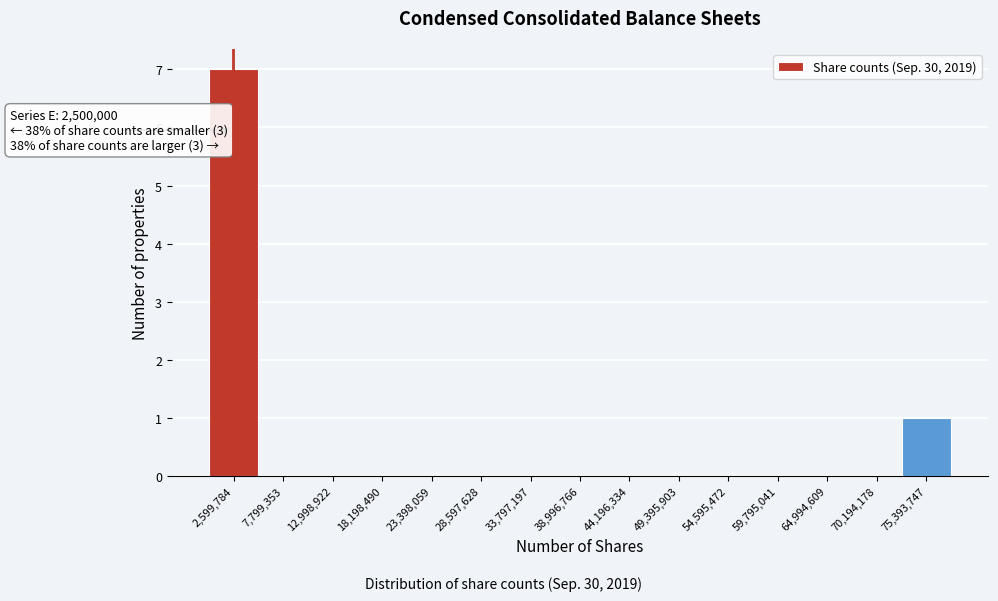

Over which range of the x-axis is the bar tallest?

0 to 5000000